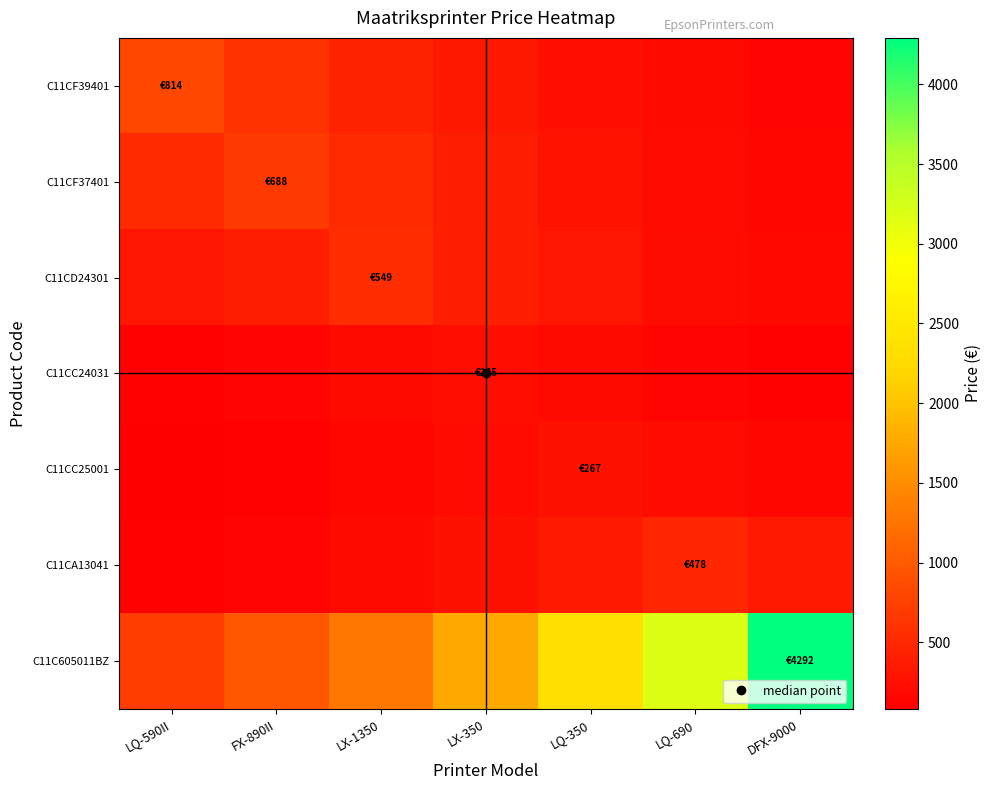

What is the spread (max minus min) of values at FX-890II?

849.0